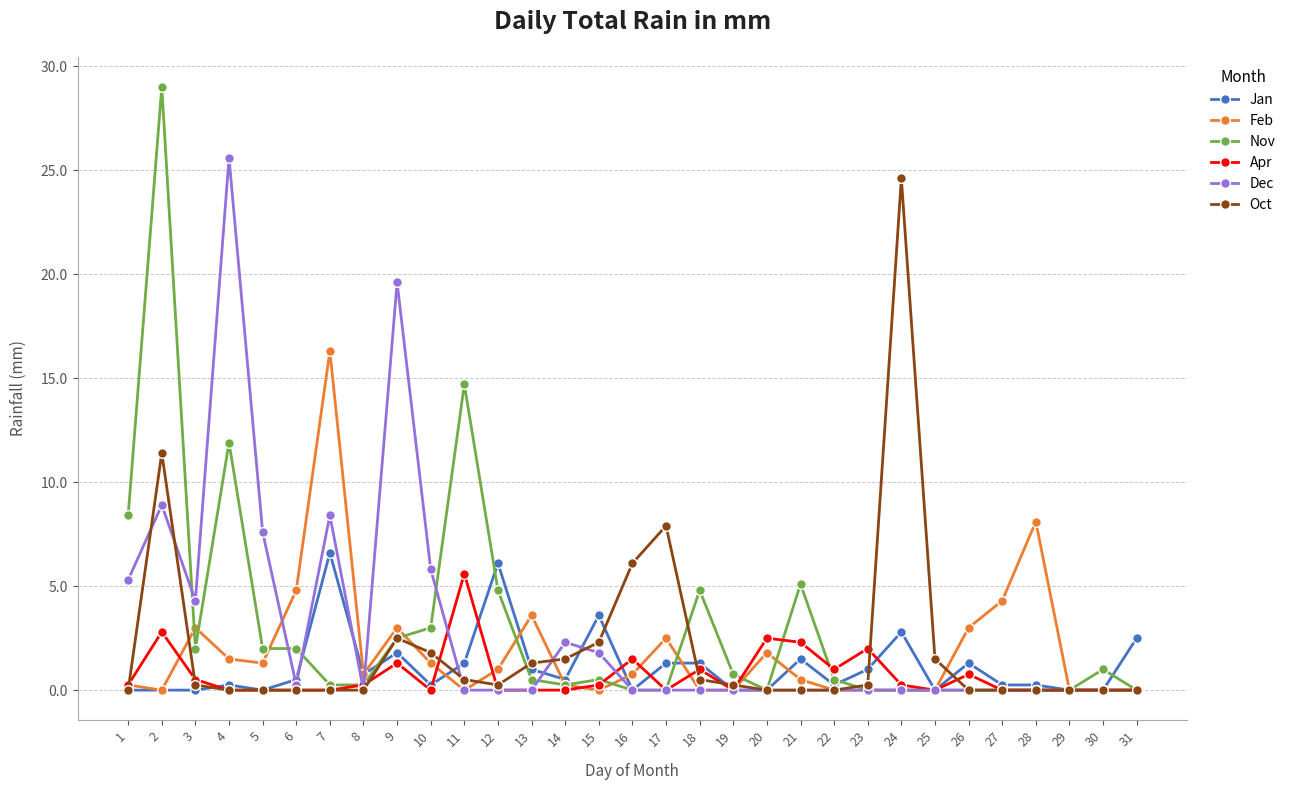

What is the sum of the Oct values at 22 and 15?

2.3